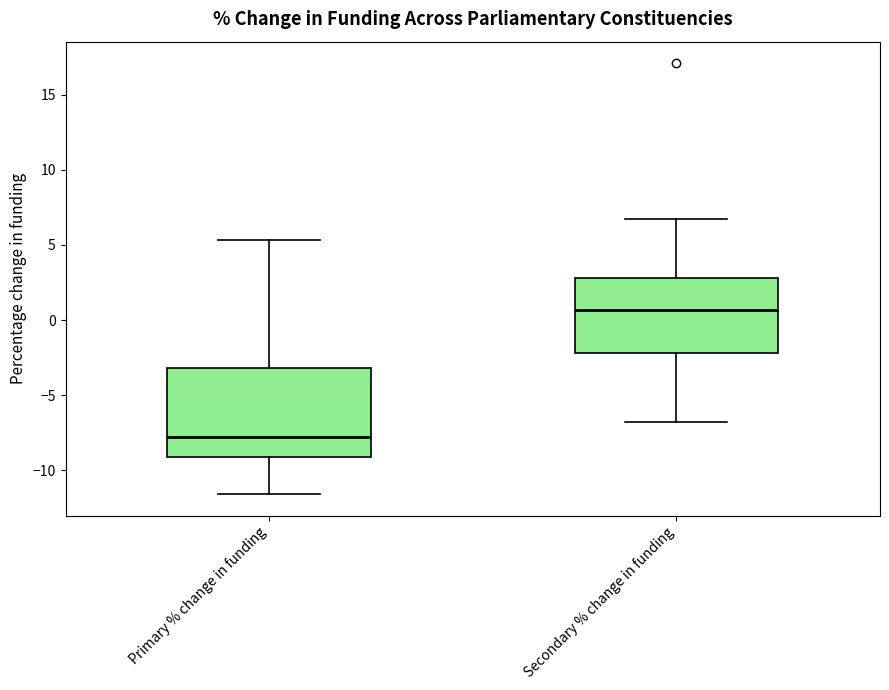

Reading left to right, read every box against the y-axis: the position of its median line, the range the box covers, and the ends of its whiskers. The values are not printed on the chart, so give them approximately, as read against the axis.

Primary % change in funding: median -8.0, box -9.0 to -3.0, whiskers -11.5 to 5.5
Secondary % change in funding: median 0.5, box -2.0 to 3.0, whiskers -7.0 to 6.5